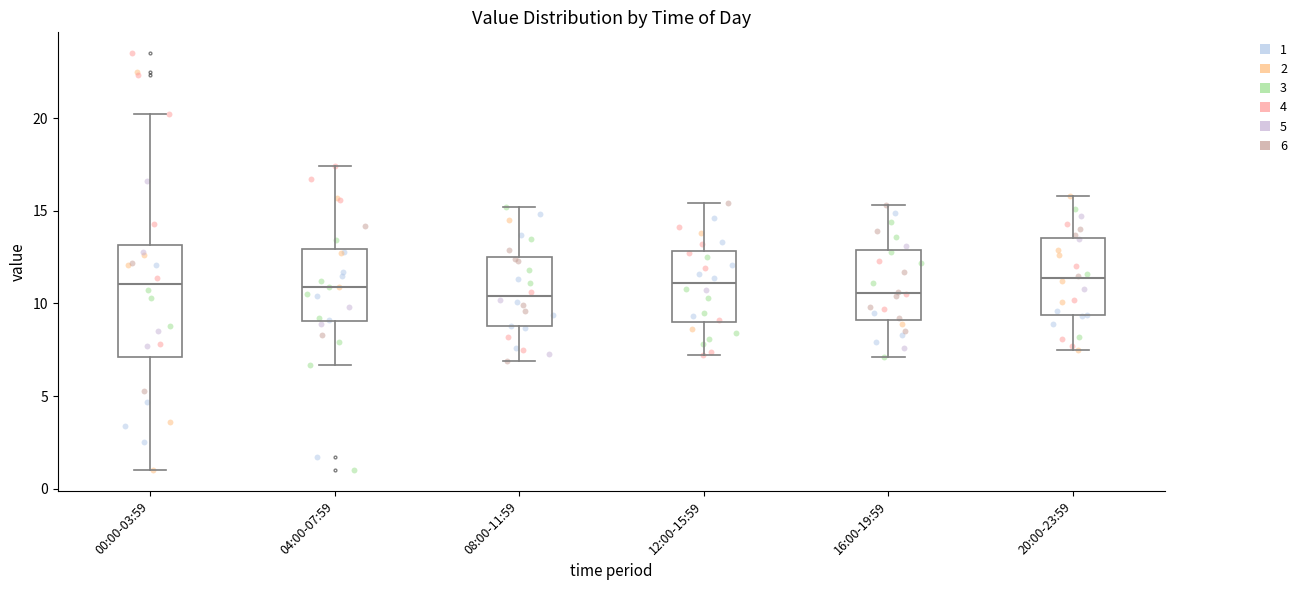

Reading left to right, transcribe this box plot: for each box, give where its median line is, the range the box spans, and where its two whiskers end, as read against the y-axis. The values are not printed on the chart, so give them approximately, as read against the axis.

00:00-03:59: median 11.0, box 7.0 to 13.0, whiskers 1.0 to 20.0
04:00-07:59: median 11.0, box 9.0 to 13.0, whiskers 6.5 to 17.5
08:00-11:59: median 10.5, box 9.0 to 12.5, whiskers 7.0 to 15.0
12:00-15:59: median 11.0, box 9.0 to 13.0, whiskers 7.0 to 15.5
16:00-19:59: median 10.5, box 9.0 to 13.0, whiskers 7.0 to 15.5
20:00-23:59: median 11.5, box 9.5 to 13.5, whiskers 7.5 to 16.0